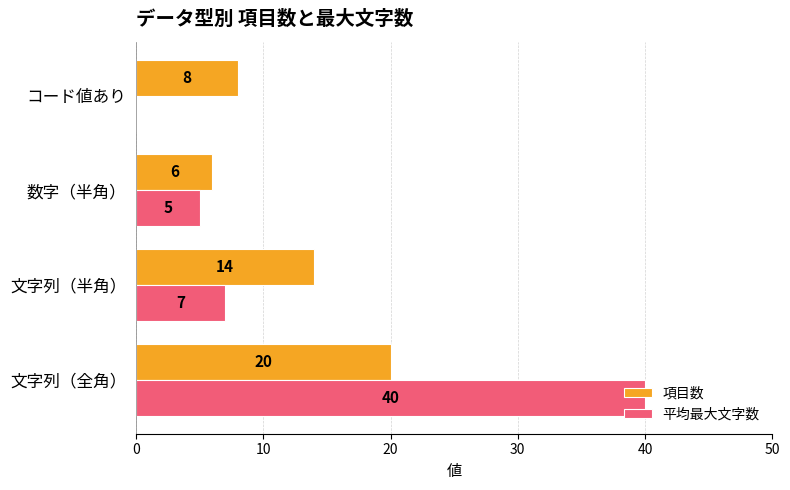

What is the sum of all 項目数 values?

48